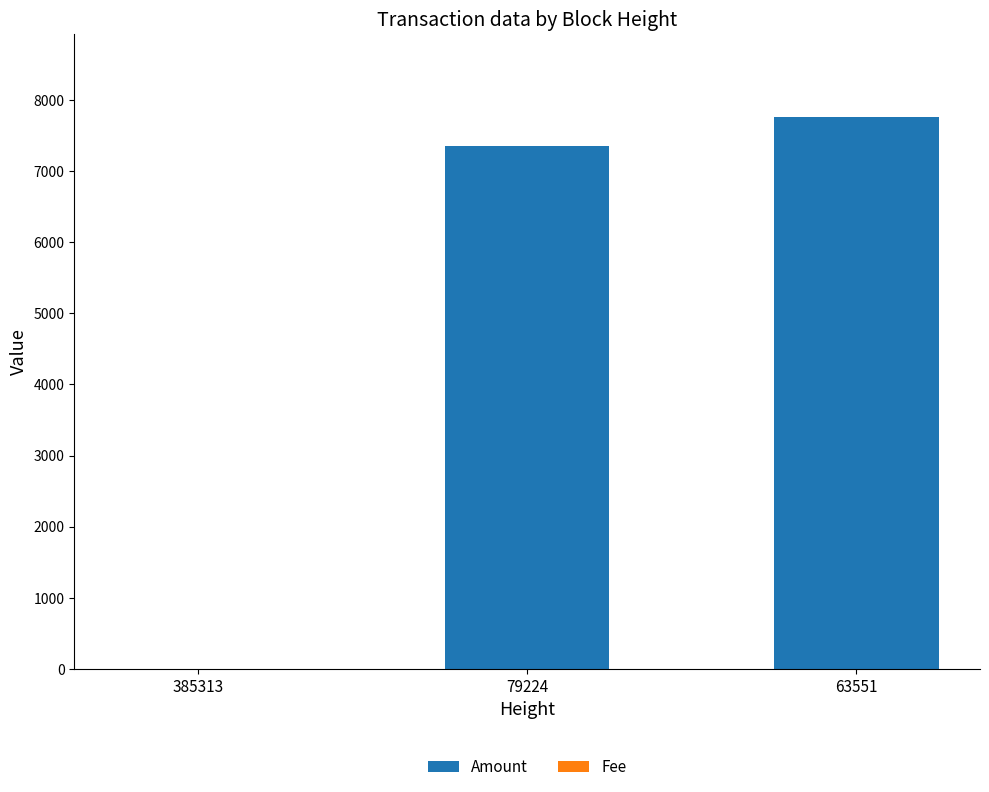

What is the sum of all Amount values?

15114